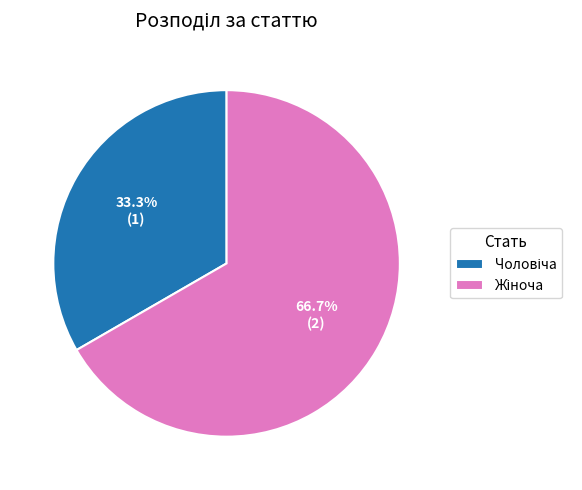

Is the sum of Жіноча and Чоловіча greater than half?

Yes